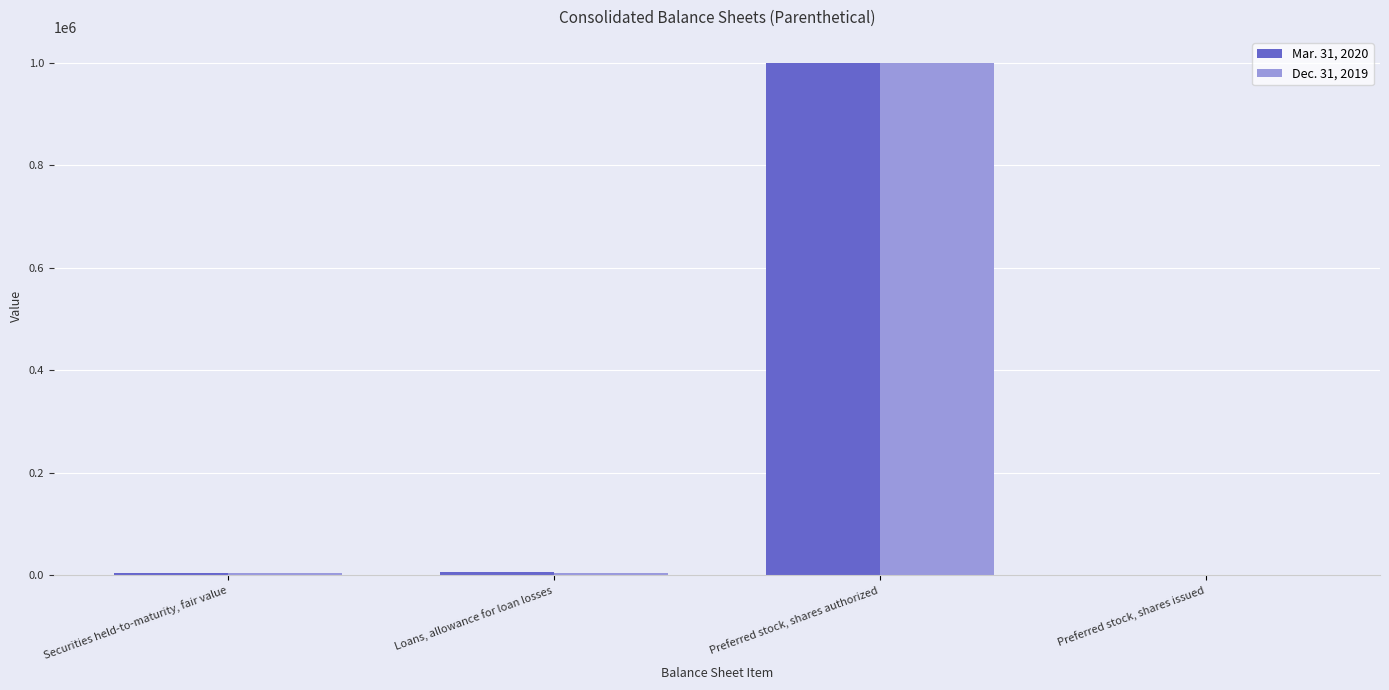

What is the spread (max minus min) of values at Securities held-to-maturity, fair value?

362